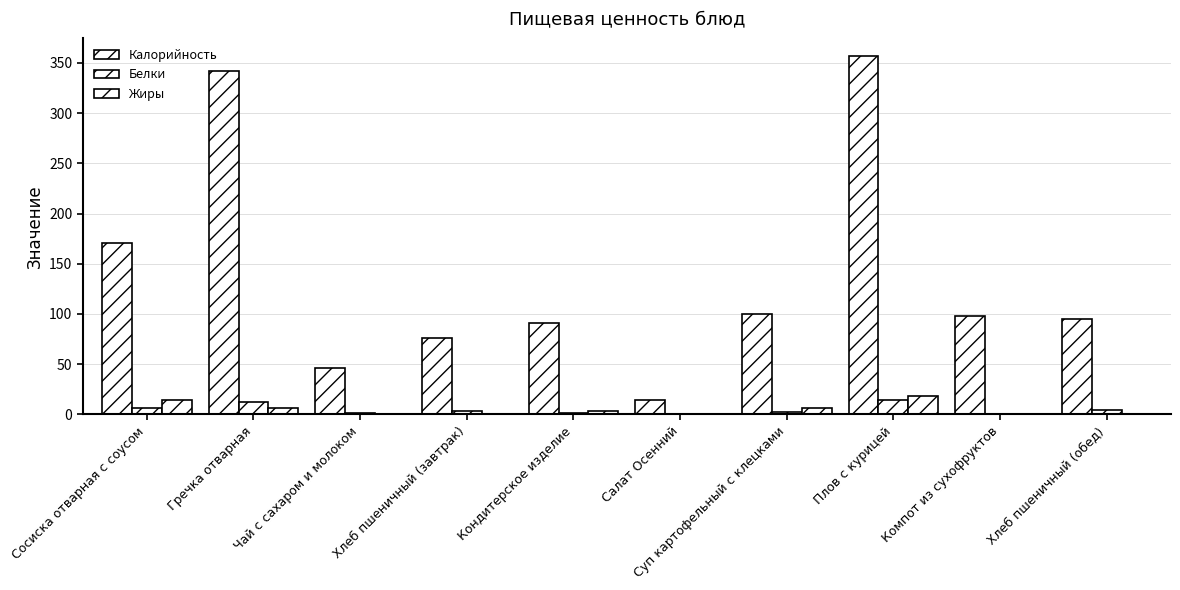

Where does the Жиры series first go above 3?

Сосиска отварная с соусом